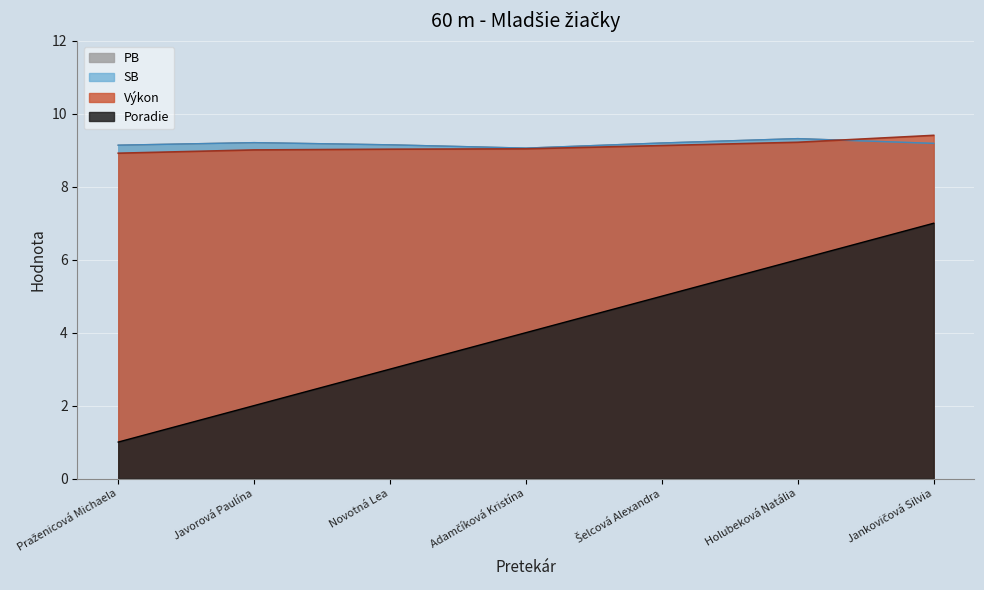

The value of SB at Adamčíková Kristína is 9.1. True or false?

True